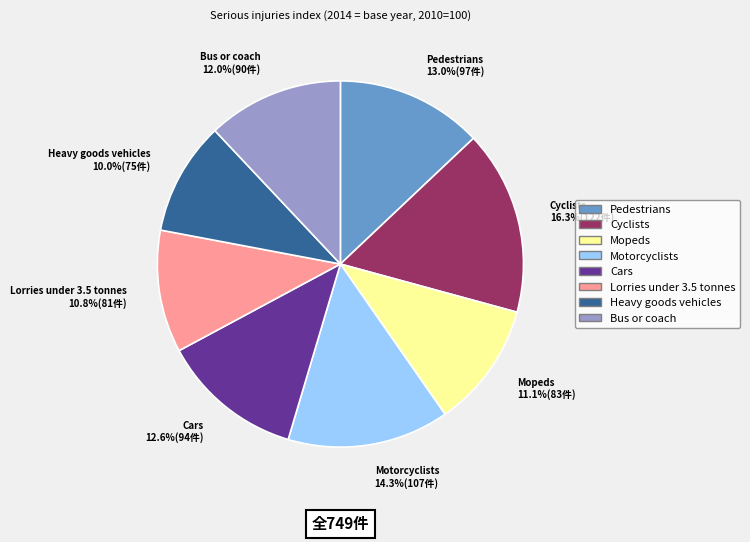

Is there a majority slice in this chart?

No